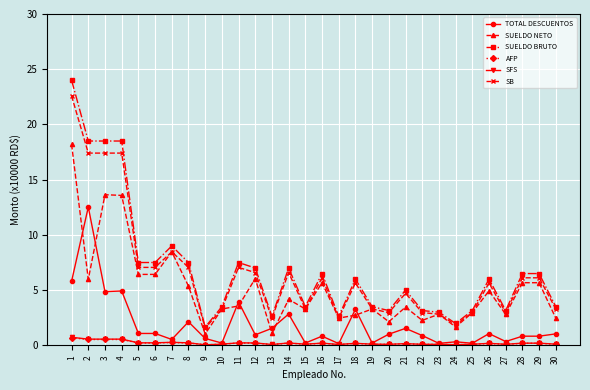

What is the average value of the SUELDO NETO series?

5.1